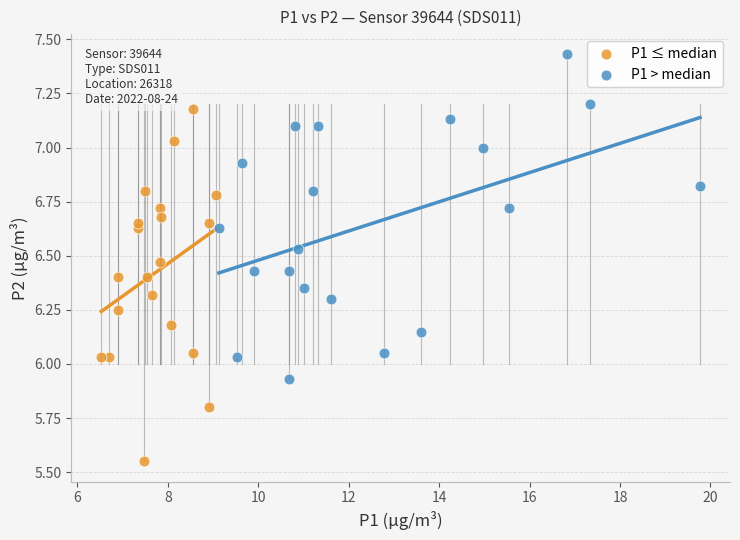

Which series contains the lowest Y value?

P1 ≤ median